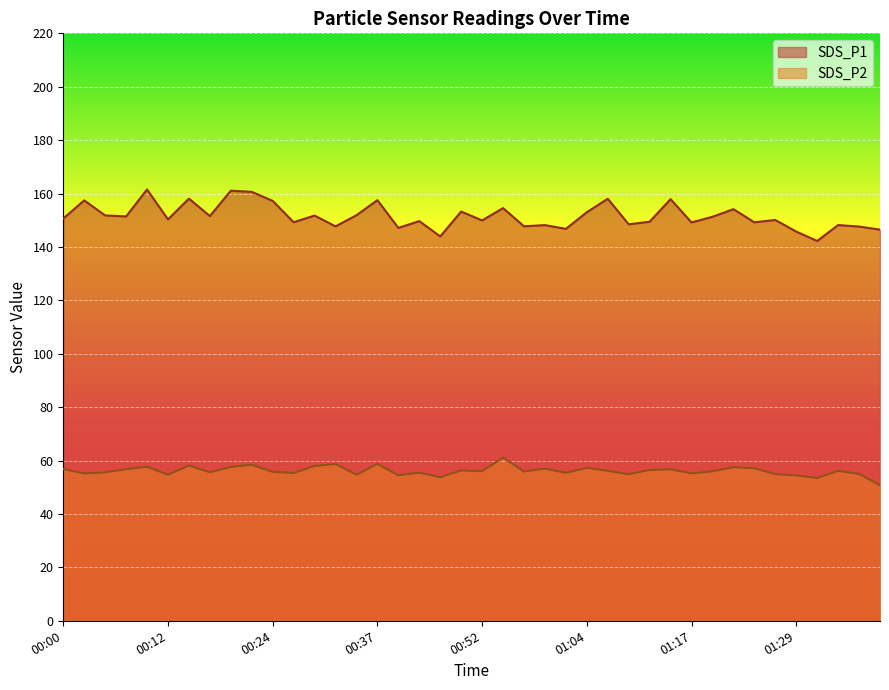

What is the sum of all SDS_P2 values?

2245.3